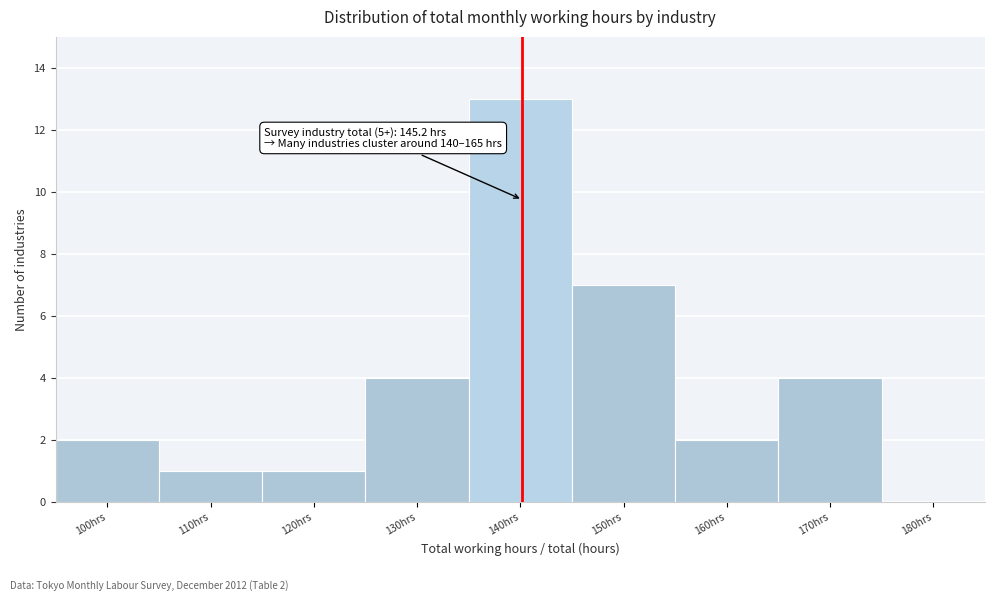

Reading right to left, transcribe all the data shown in this chart.

180hrs=0	170hrs=4	160hrs=2	150hrs=7	140hrs=13	130hrs=4	120hrs=1	110hrs=1	100hrs=2